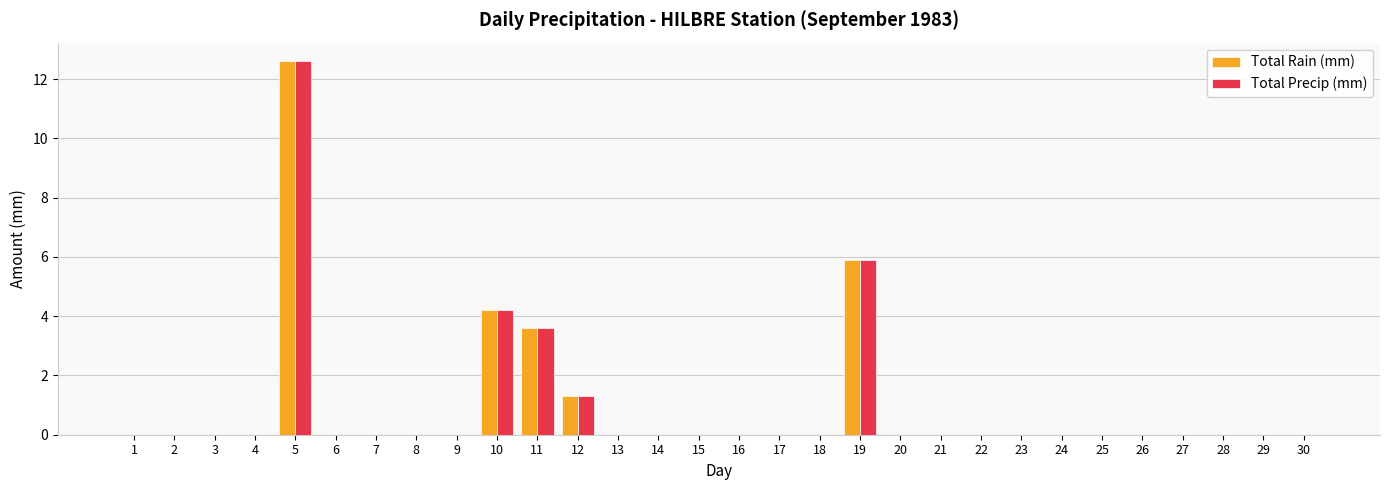

What is the maximum value for Total Rain (mm)?

12.6